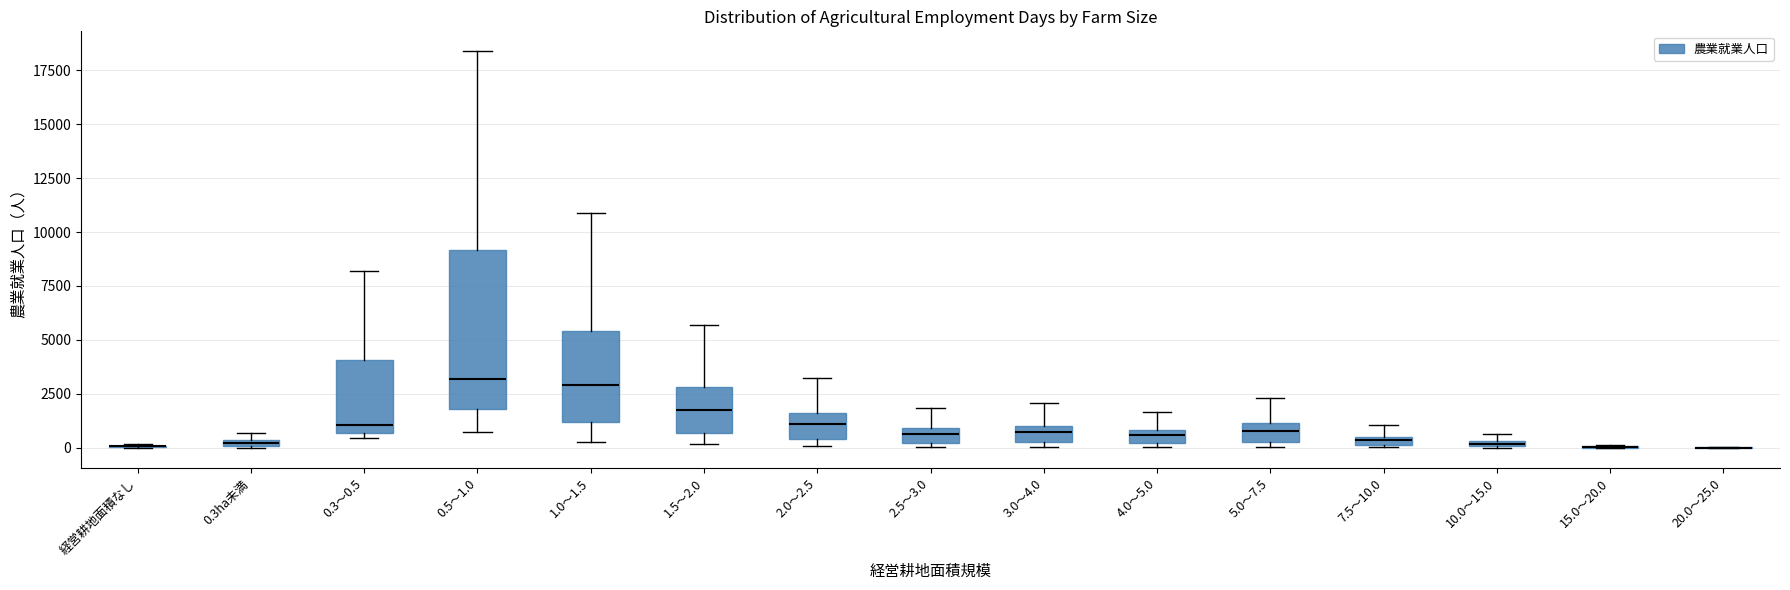

Which box is the tallest, from its lower edge to its upper edge?

0.5～1.0